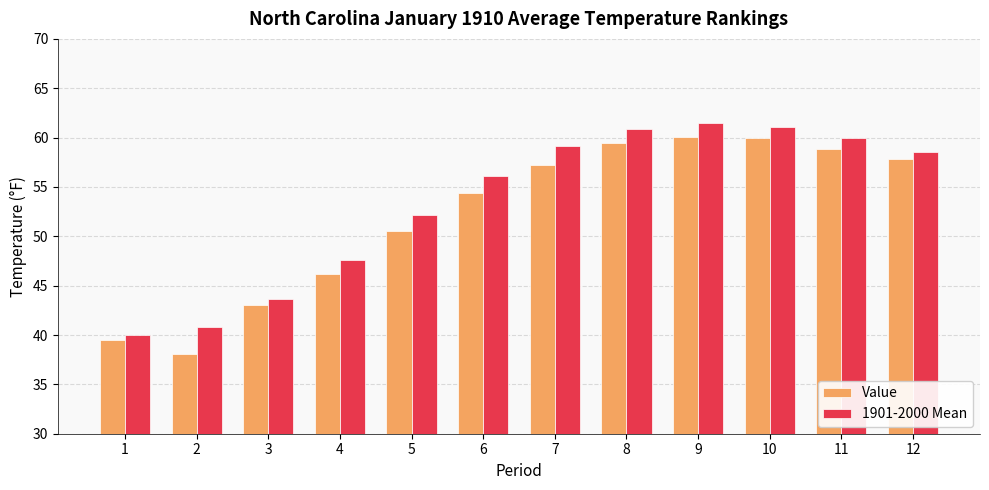

What is the difference between the second highest and second lowest values in the 1901-2000 Mean series?

20.3